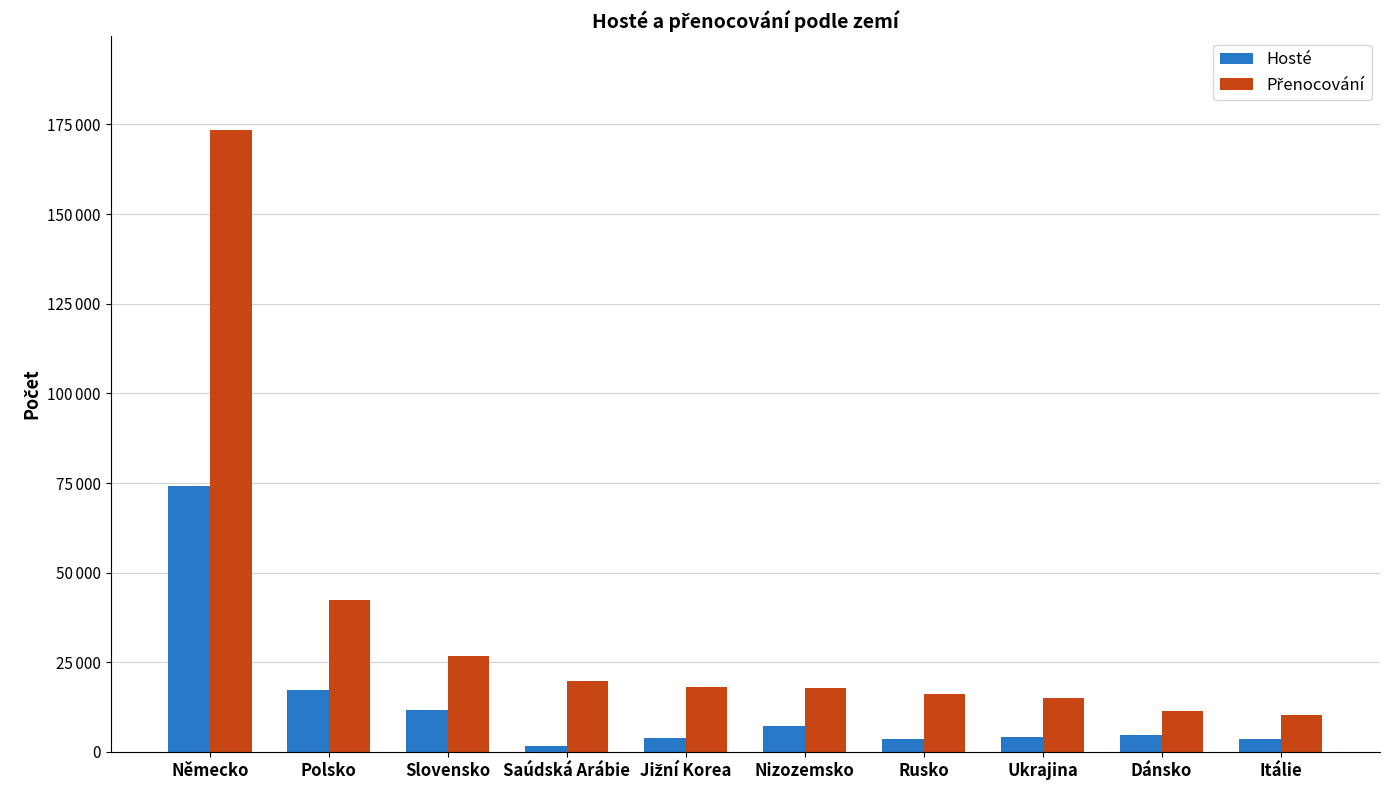

Does the chart contain stacked bars?

No